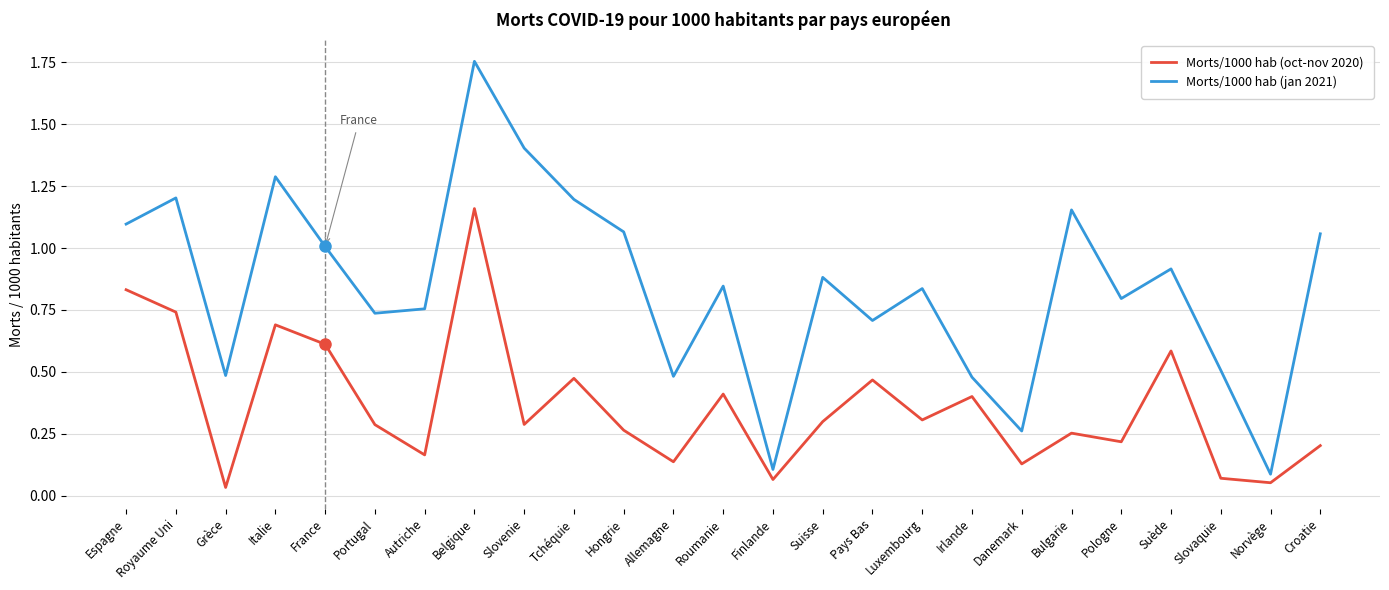

At which category is the sum across all series the highest?

Belgique